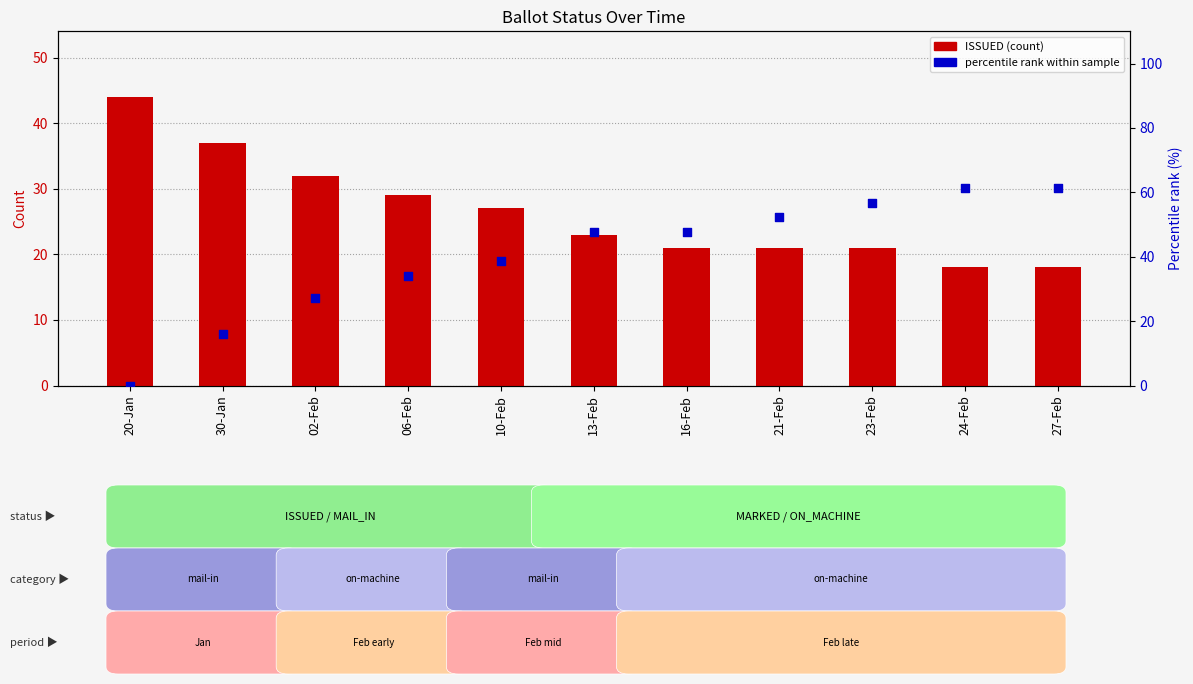

Which series has the largest Y range (max minus min)?

percentile rank